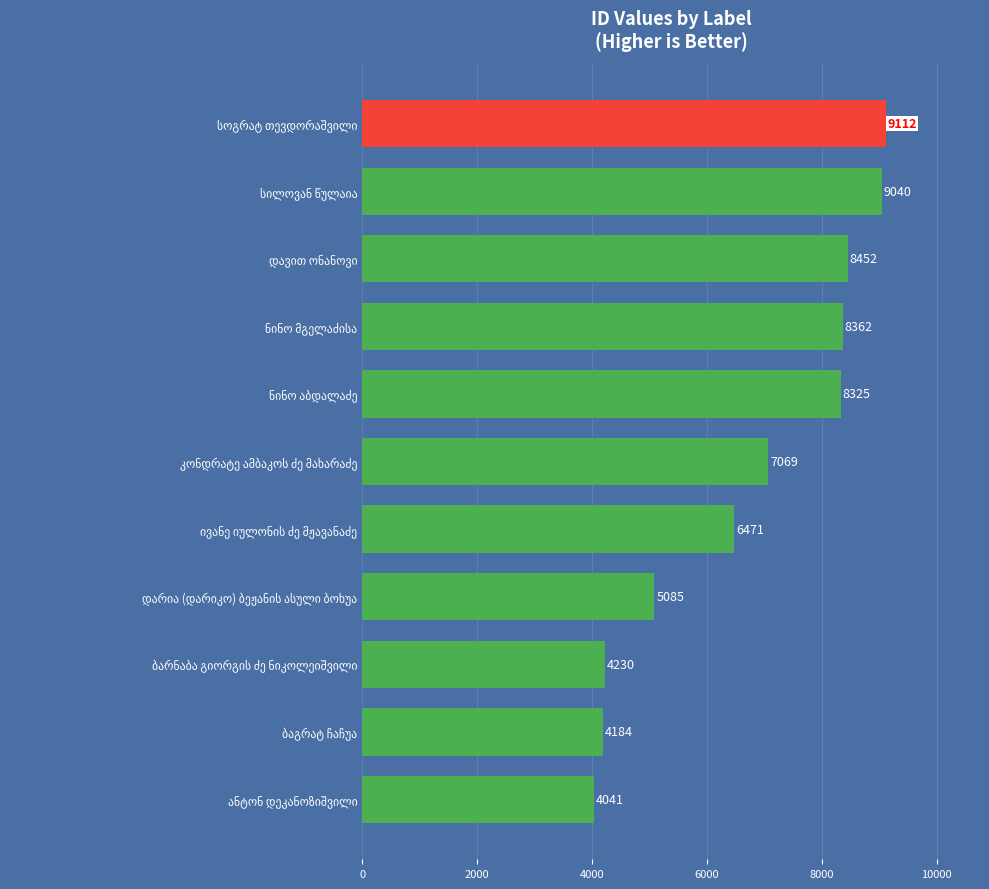

What is the sum of all values?

74371